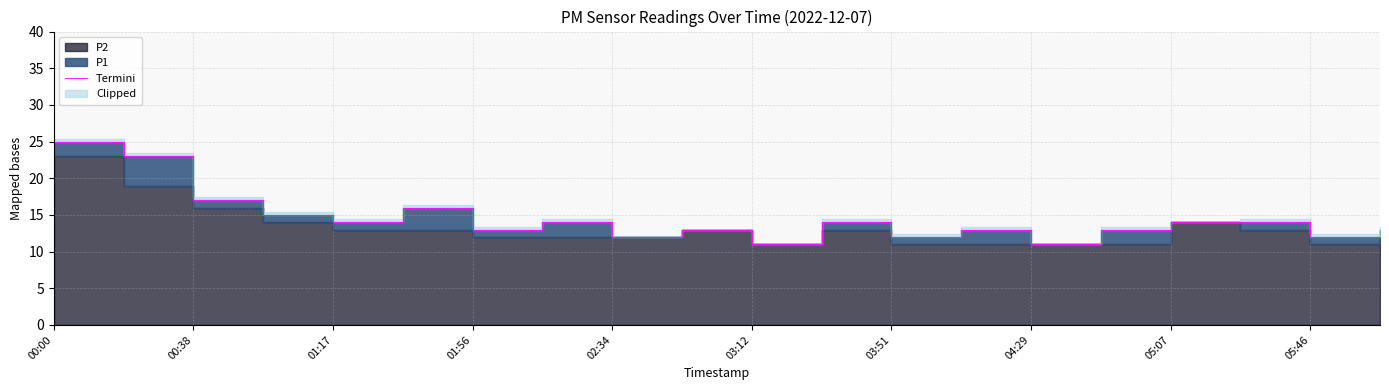

What is the greatest value displayed?

25